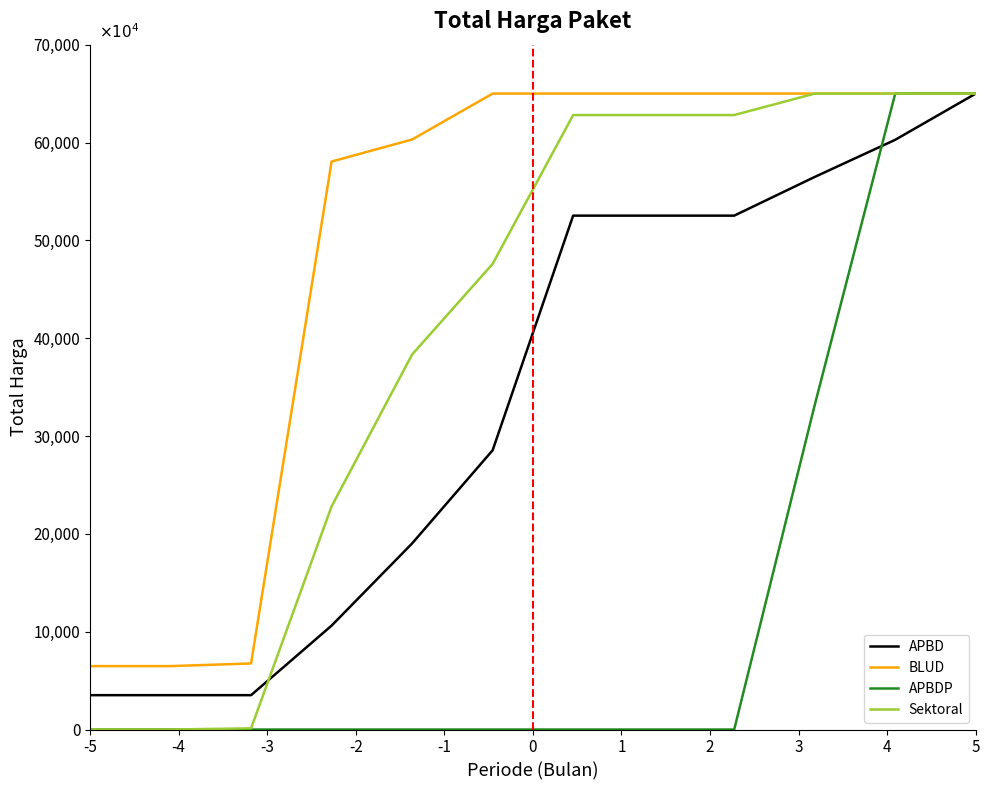

Is this an area chart (filled region under the line)?

No